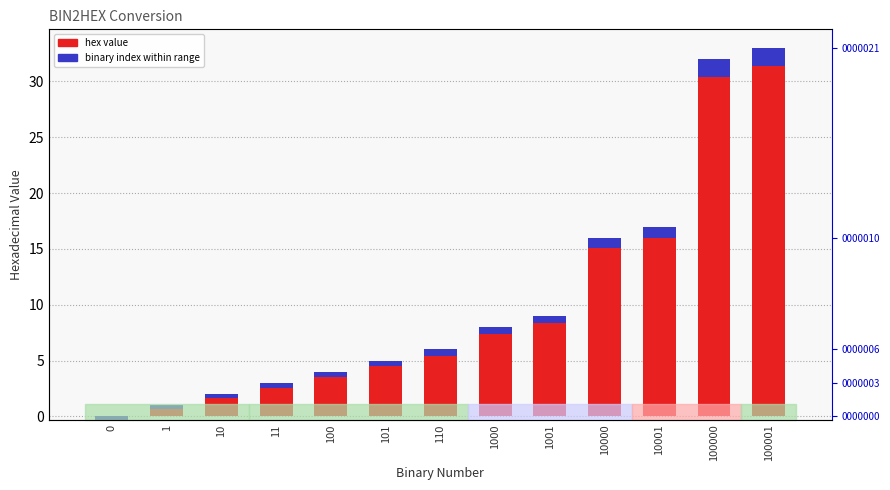

What value does the hex value series have at 101?

5.0